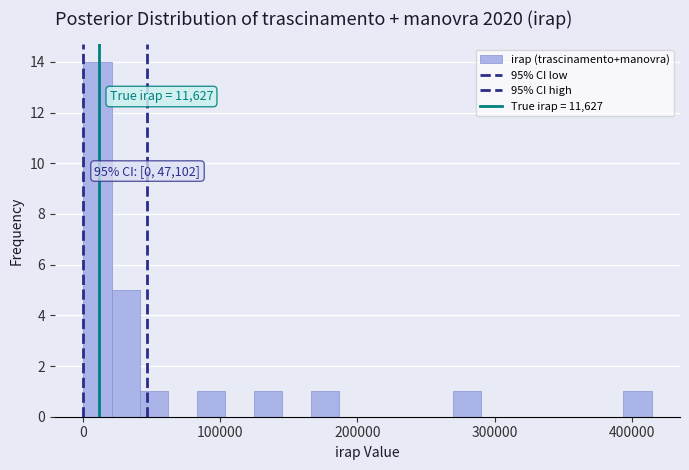

Read against the x-axis, roughly where is the centre of the tallest bar?

10000